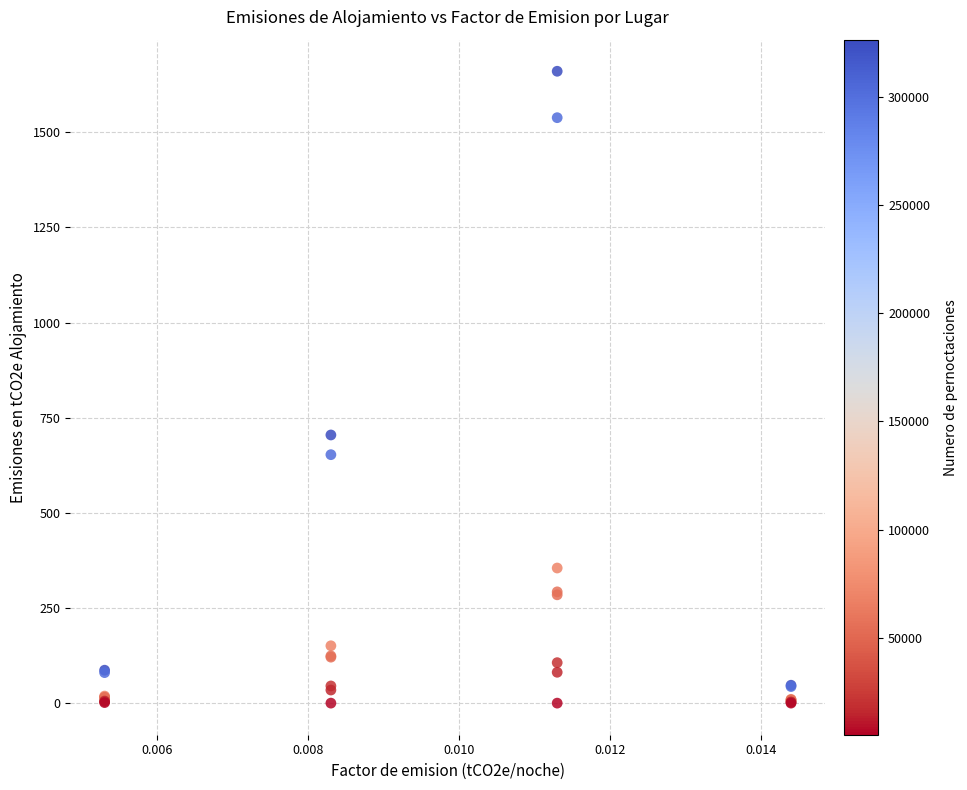

What Y value in the scatter plot is closest to 830?

704.6